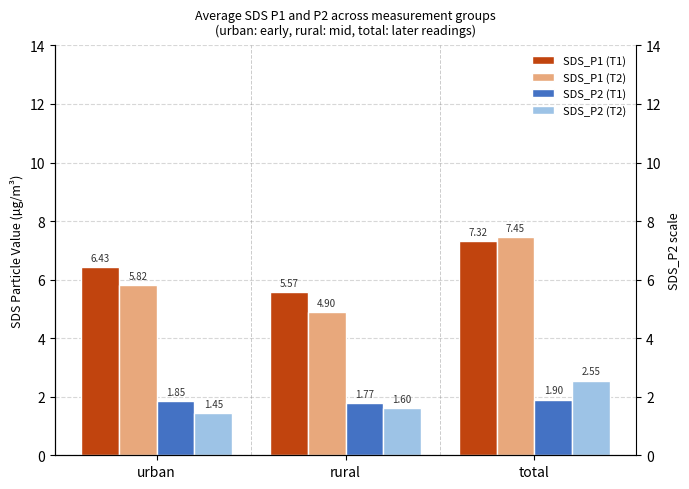

How many bars are there in each group?

4